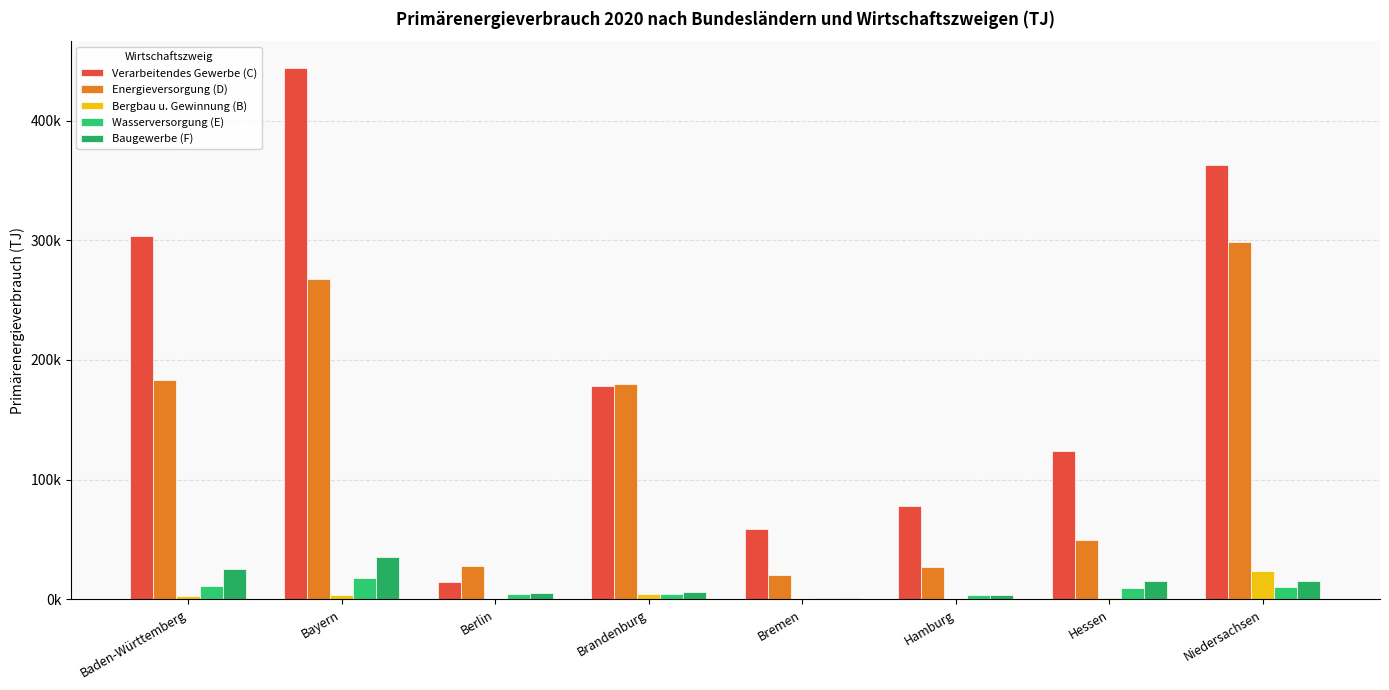

Where does the Wasserversorgung (E) series first go above 9350?

Baden-Württemberg